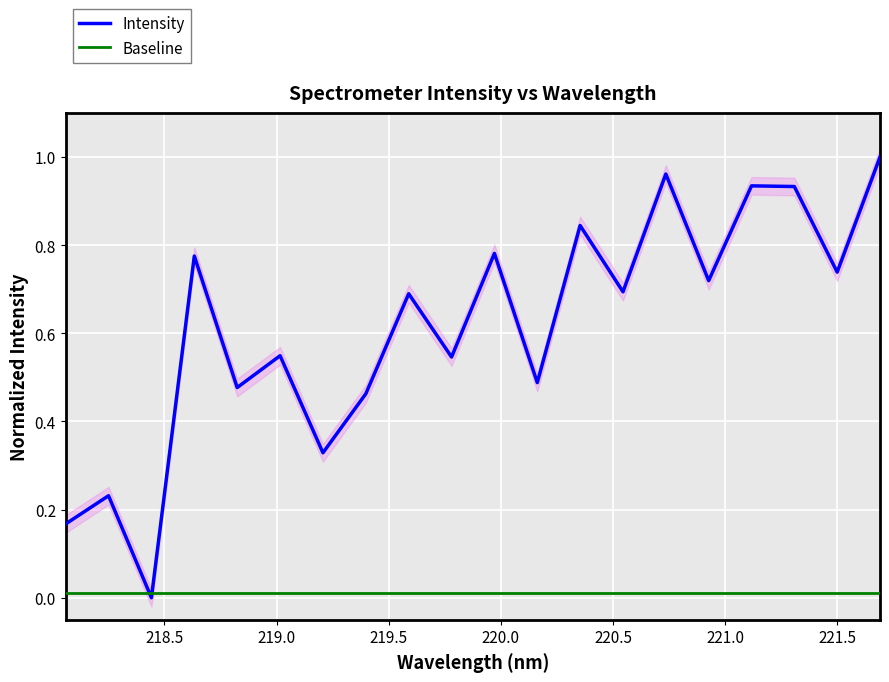

After their last crossing, which series has the higher values: Baseline or Intensity?

Intensity